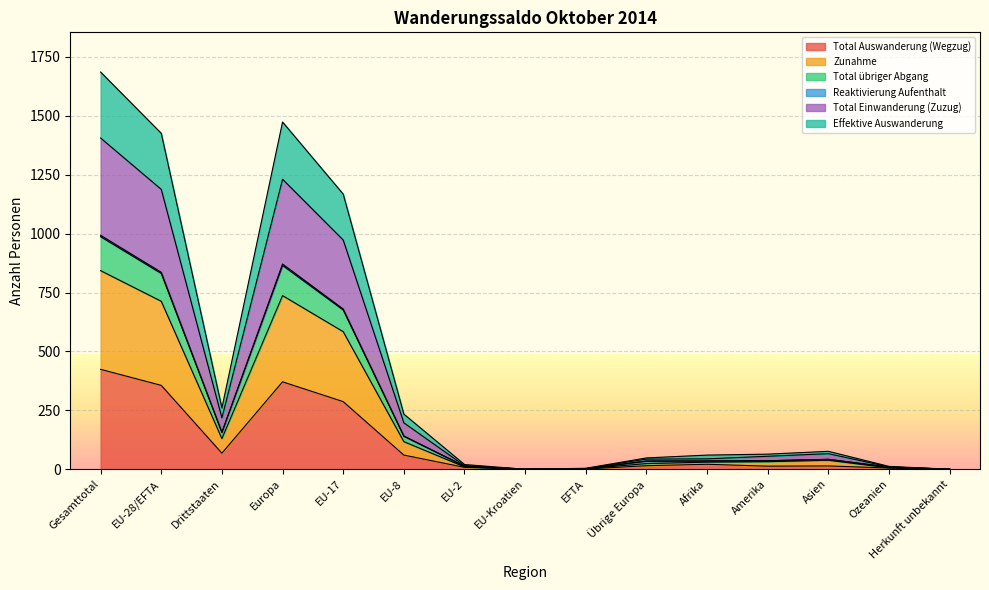

At which category is the sum across all series the highest?

Gesamttotal